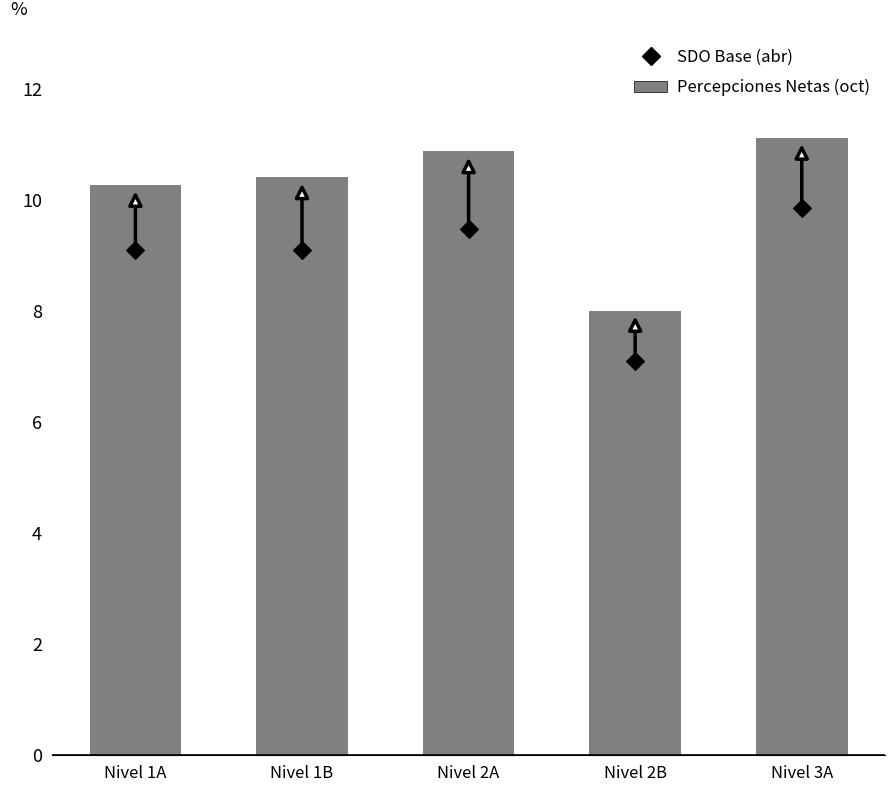

Which series reaches the minimum Y coordinate?

SDO Base (abr)